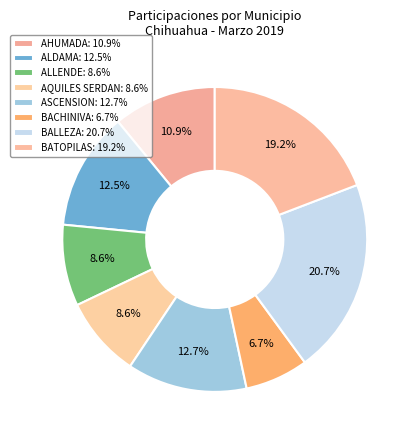

What is the smallest slice in the pie chart?

BACHINIVA